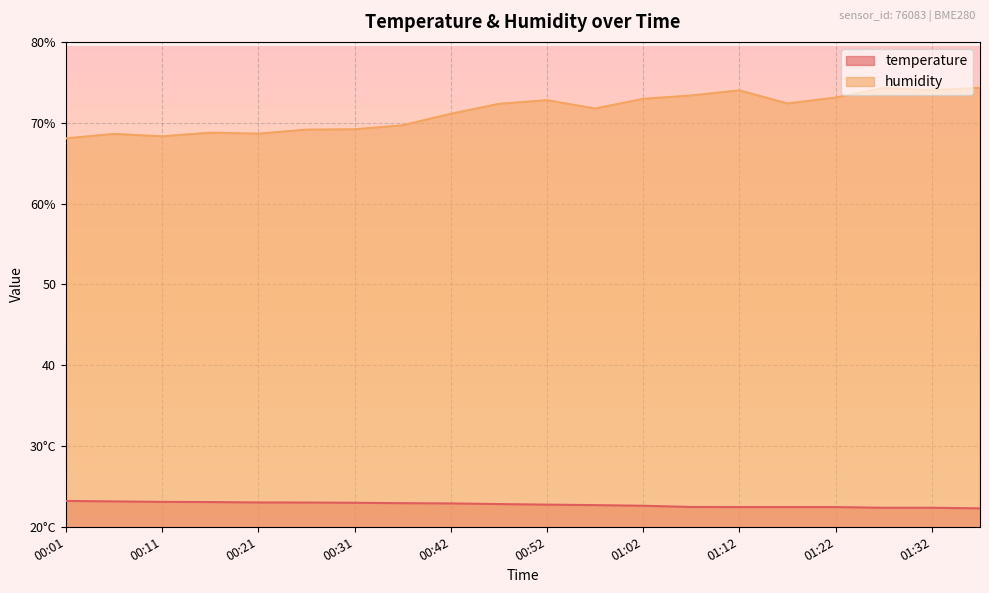

Reading left to right, what are all the values shown in this chart?

temperature: 00:01=23.2	00:06=23.1	00:11=23.1	00:16=23.1	00:21=23.0	00:26=23.0	00:31=23.0	00:37=22.9	00:42=22.9	00:47=22.8	00:52=22.7	00:57=22.7	01:02=22.6	01:07=22.4	01:12=22.4	01:17=22.4	01:22=22.4	01:27=22.4	01:32=22.4	01:38=22.3
humidity: 00:01=68.1	00:06=68.6	00:11=68.3	00:16=68.8	00:21=68.6	00:26=69.1	00:31=69.2	00:37=69.7	00:42=71.1	00:47=72.3	00:52=72.8	00:57=71.8	01:02=73.0	01:07=73.4	01:12=74.0	01:17=72.4	01:22=73.1	01:27=74.3	01:32=74.0	01:38=74.3